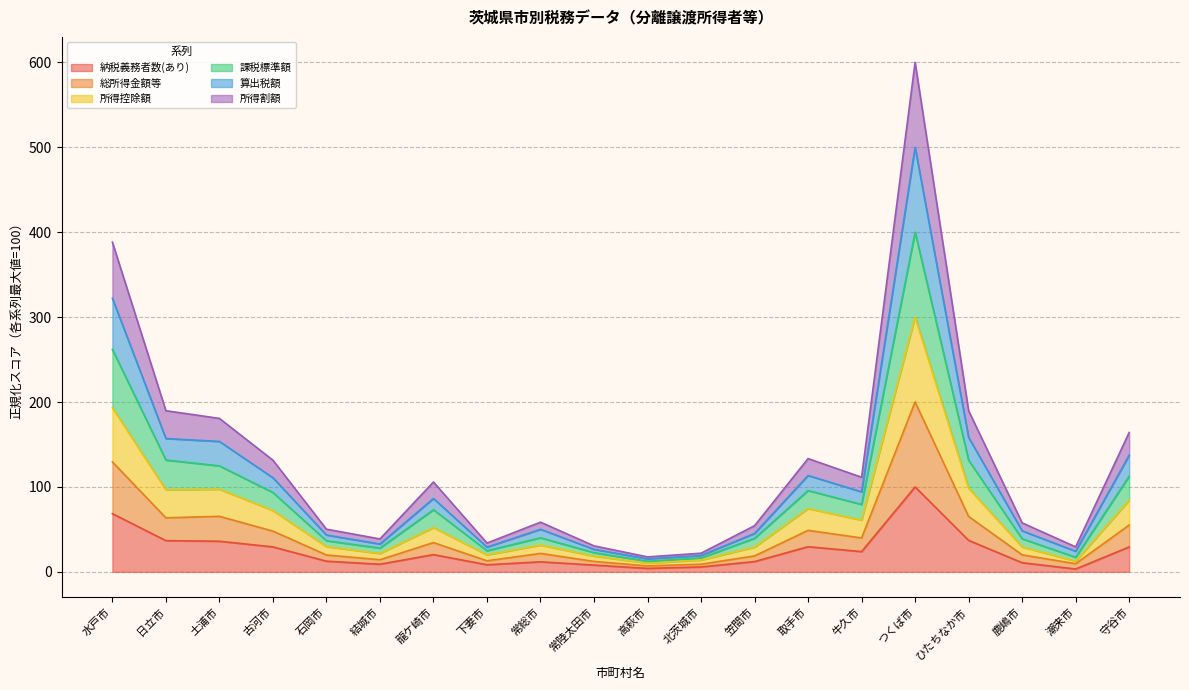

At how many categories does at least one series exceed 292?

2